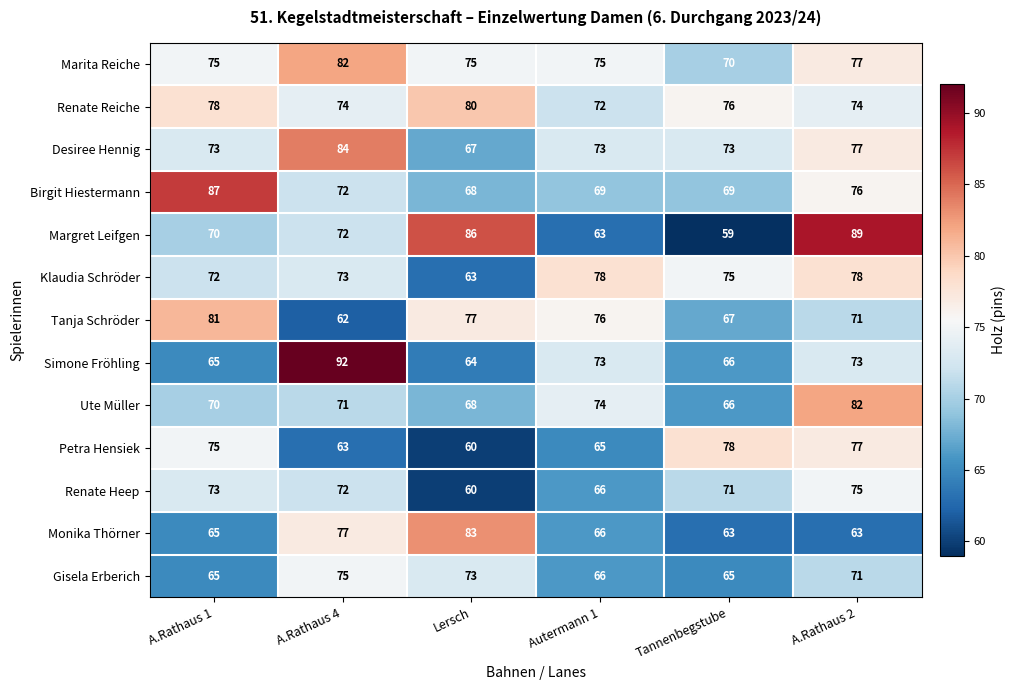

Count the number of categories in the chart.

6